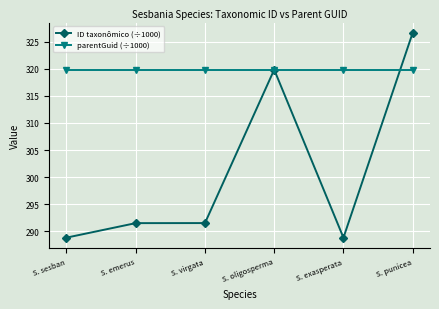

What is the sum of the parentGuid (÷1000) values at S. sesban and S. oligosperma?

639.6